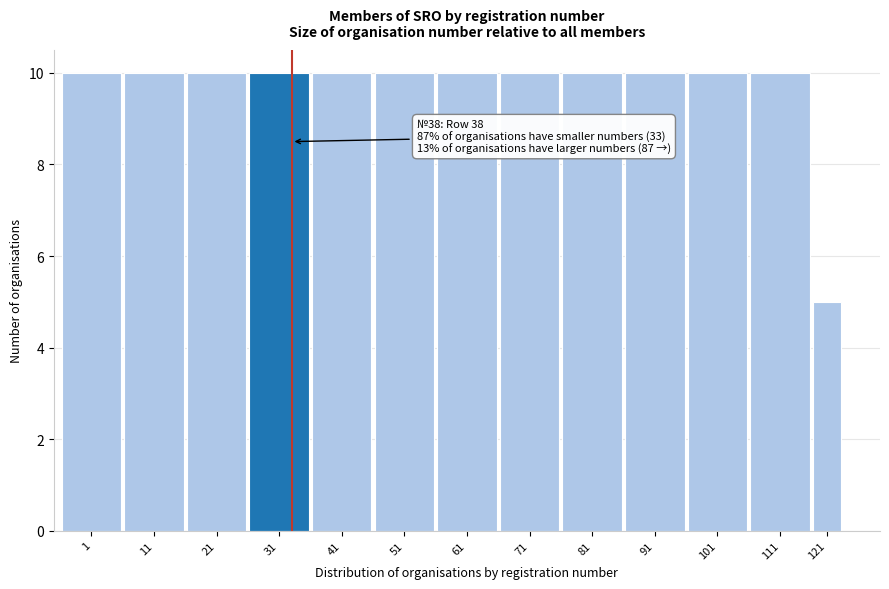

Reading left to right, transcribe all the data shown in this chart.

1=10	11=10	21=10	31=10	41=10	51=10	61=10	71=10	81=10	91=10	101=10	111=10	121=5